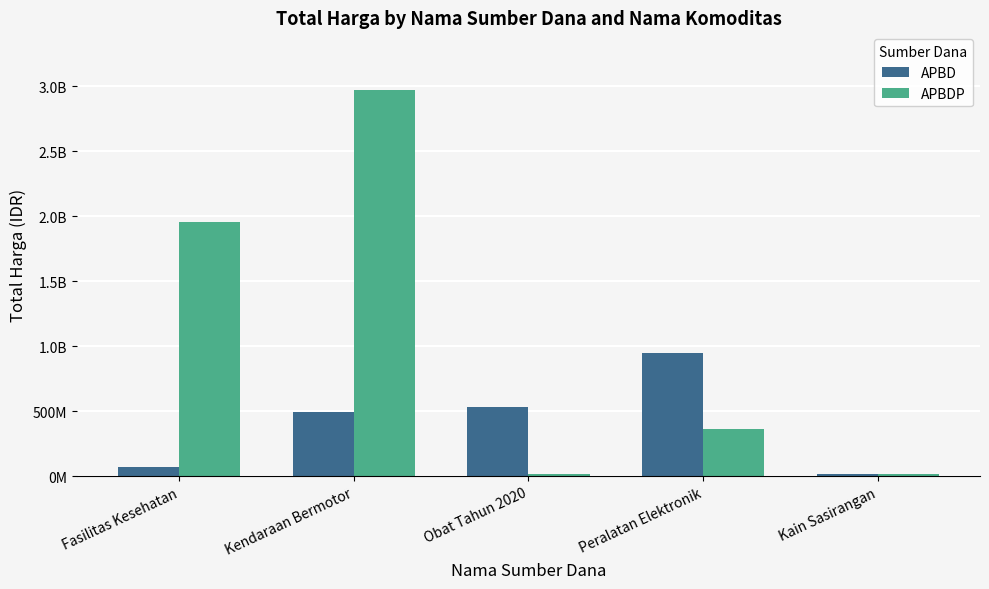

True or false: APBD has a value of 532278170 at Obat Tahun 2020.

True